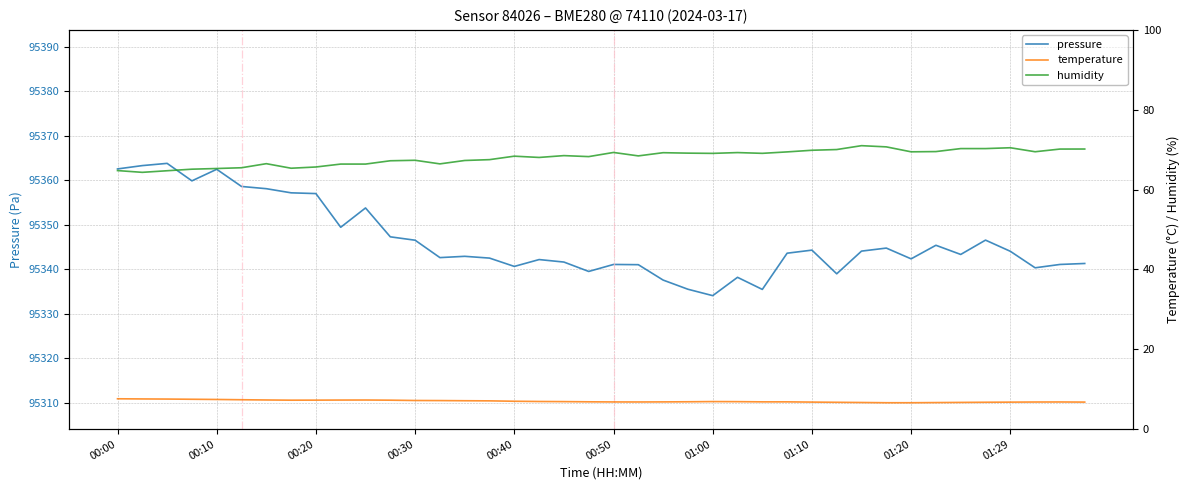

What is the lowest value of the pressure series?

95334.0